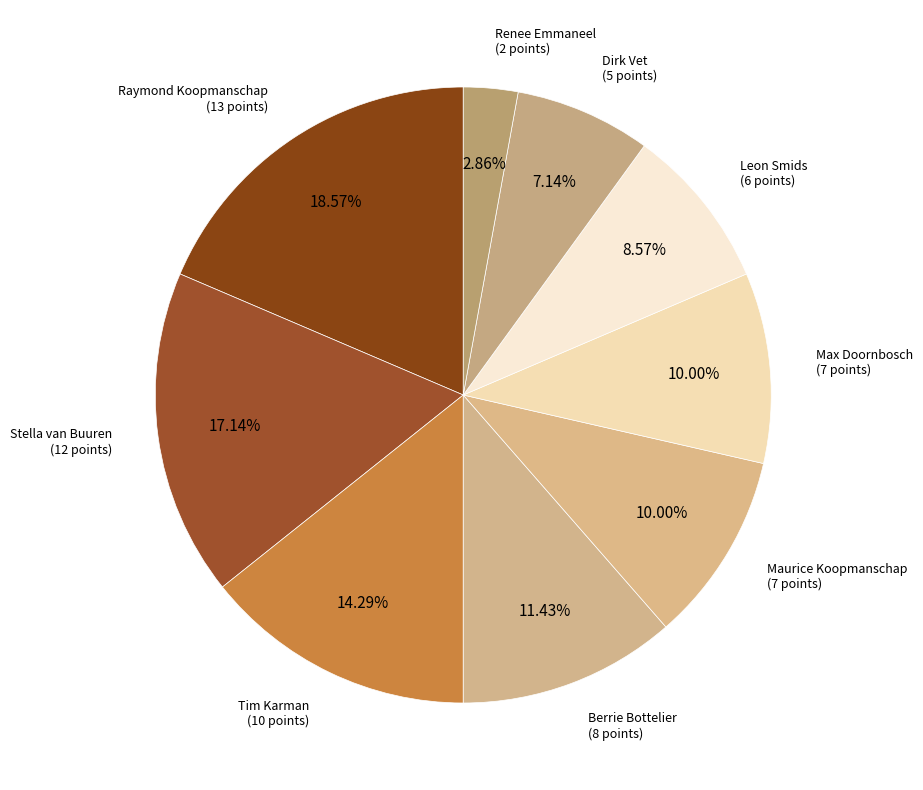

How many segments does this pie chart have?

9